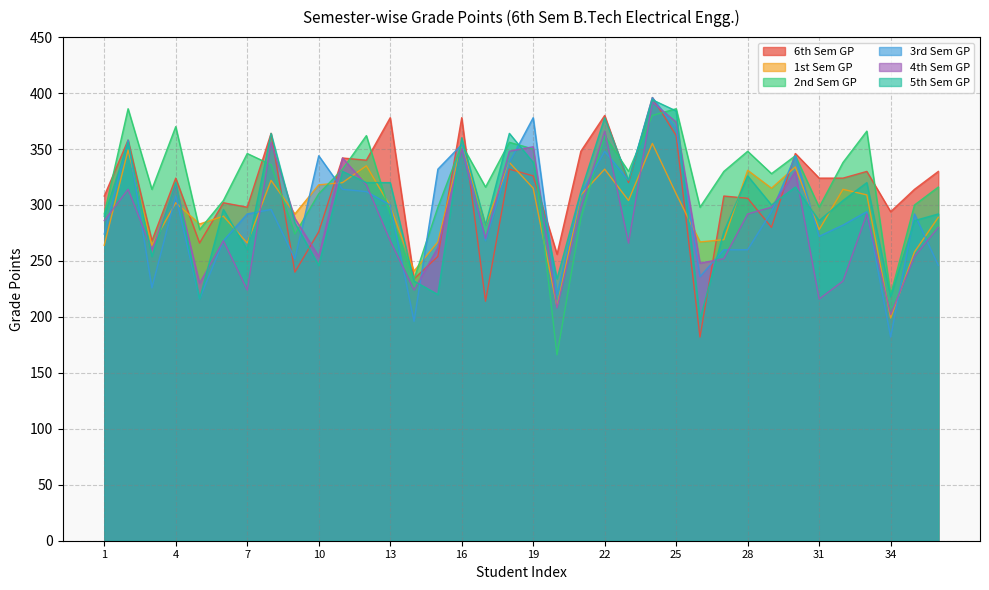

What is the lowest value of the 5th Sem GP series?

198